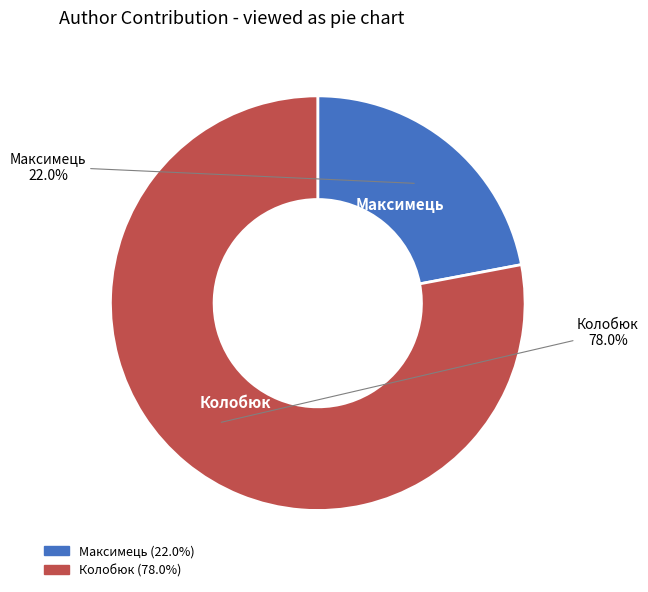

Is there any slice that represents more than half of the pie?

Yes